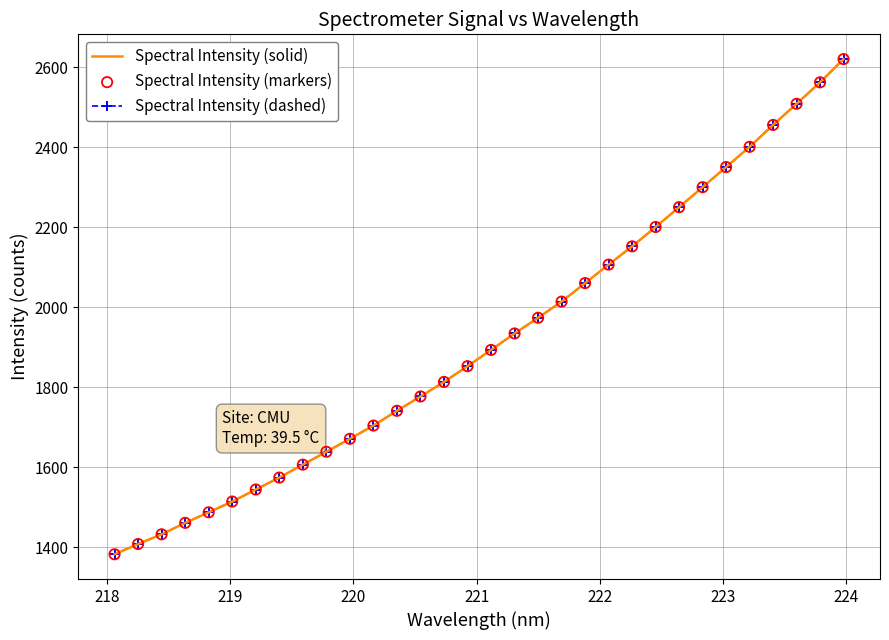

Which series has the largest total across all categories?

Spectral Intensity (solid)